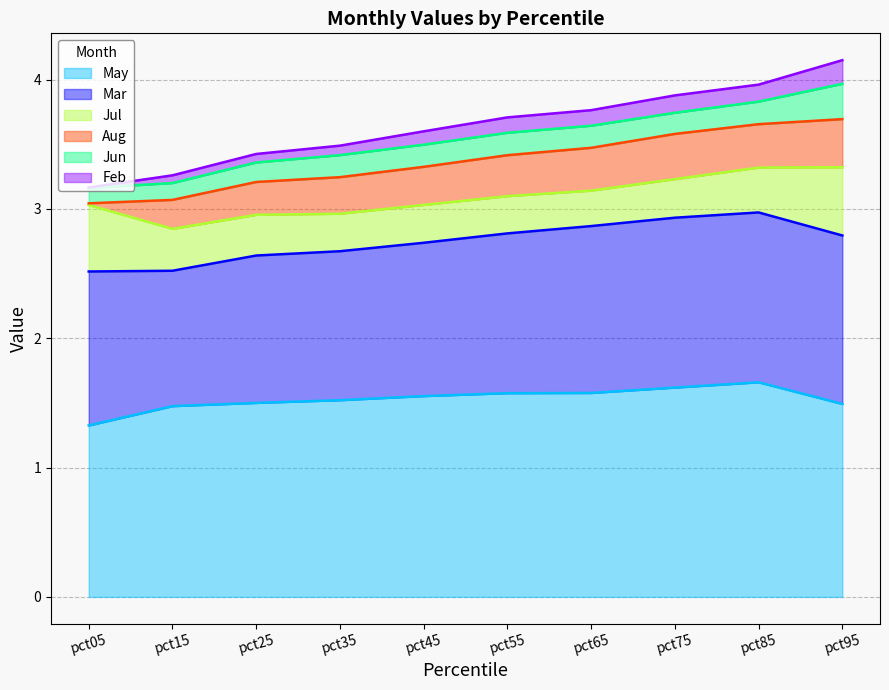

Rank the series by their maximum value, from highest to lowest.

May, Mar, Jul, Aug, Jun, Feb